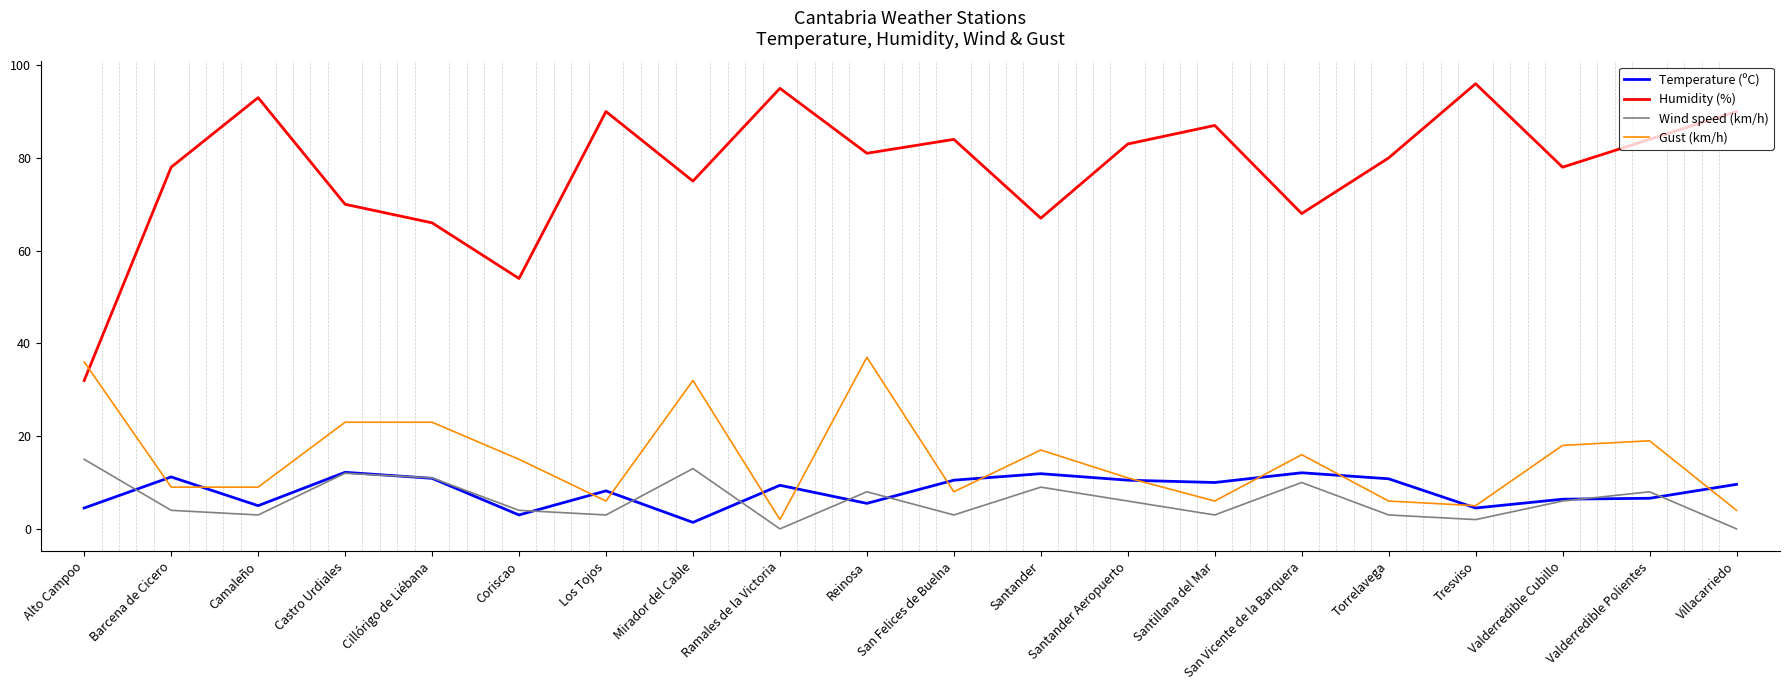

At which category does Temperature (ºC) reach its first local valley?

Camaleño